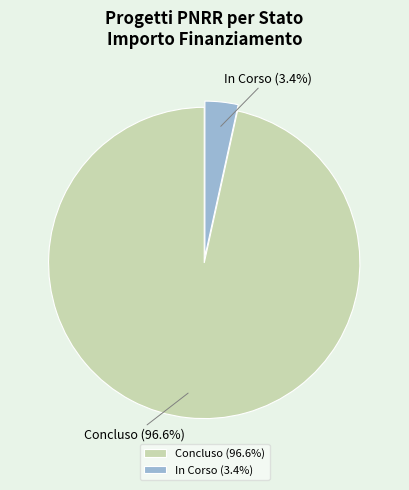

Does In Corso represent more than half of the total?

No